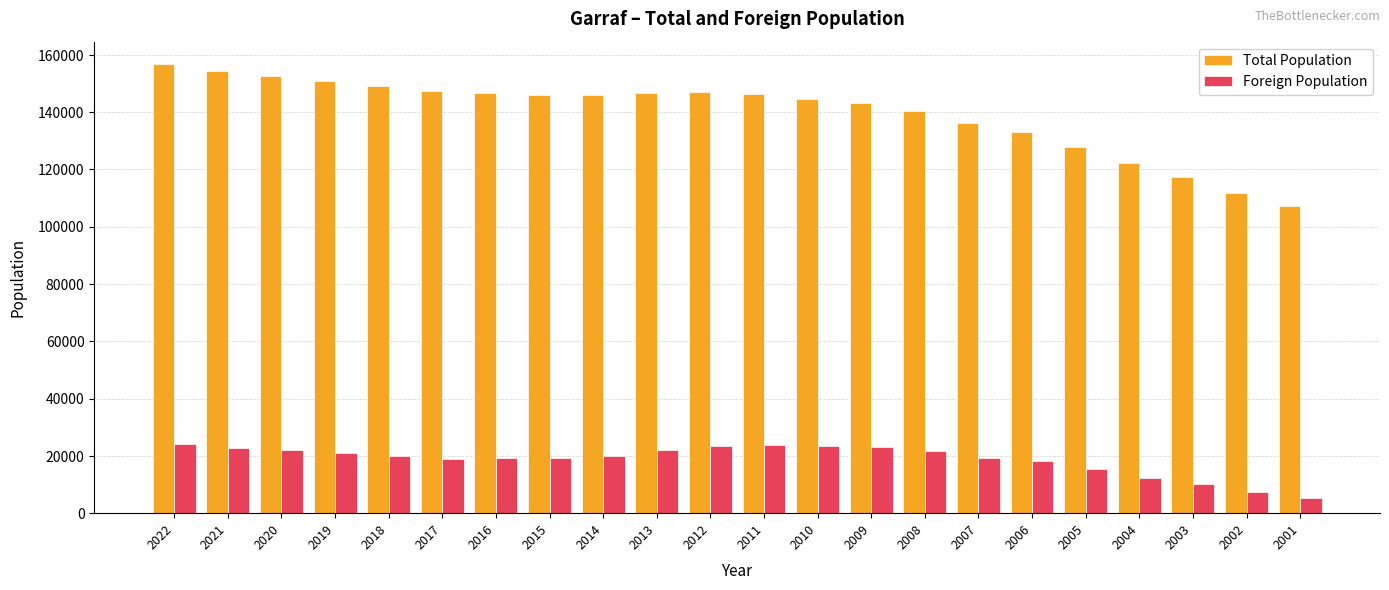

Count the number of categories in the chart.

22